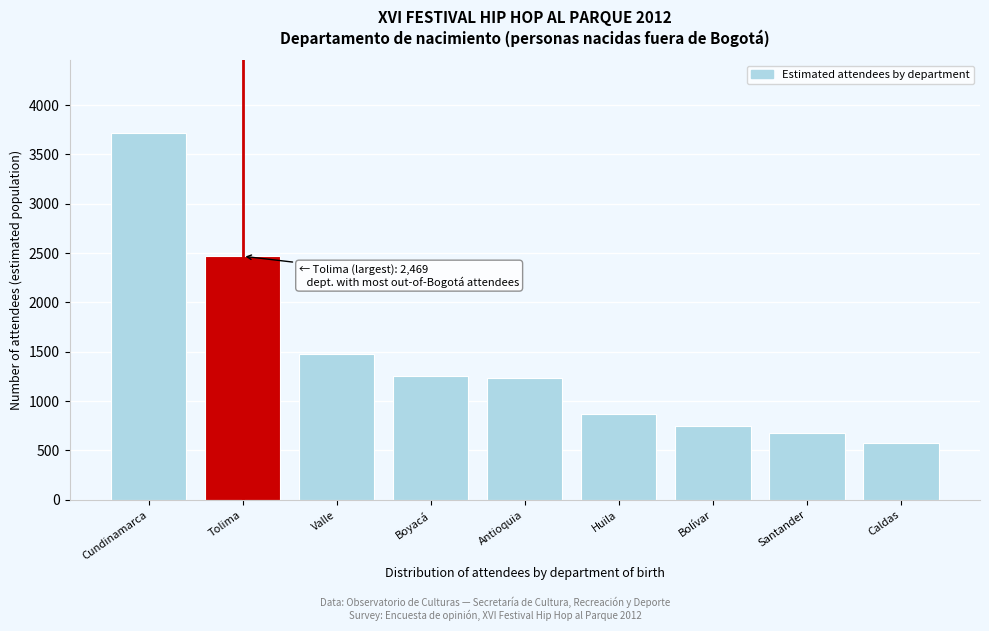

Reading right to left, list all the values displayed in this chart.

572	681	753	874	1230	1250	1477	2469	3714